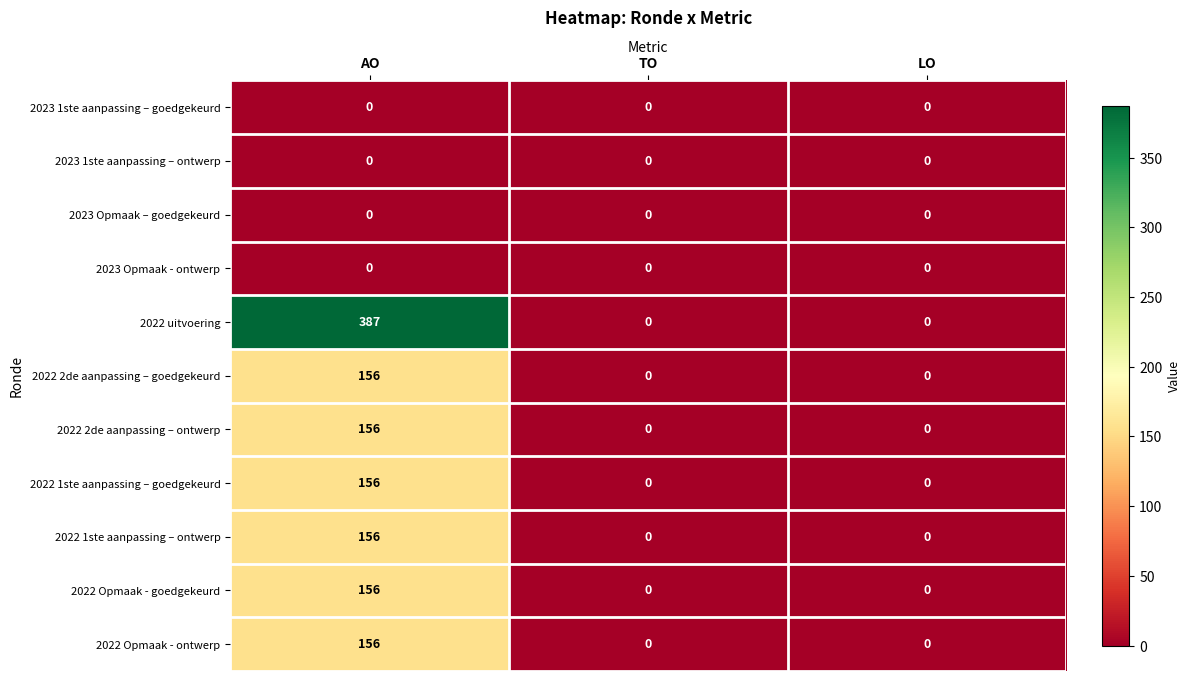

What is the greatest value displayed?

387